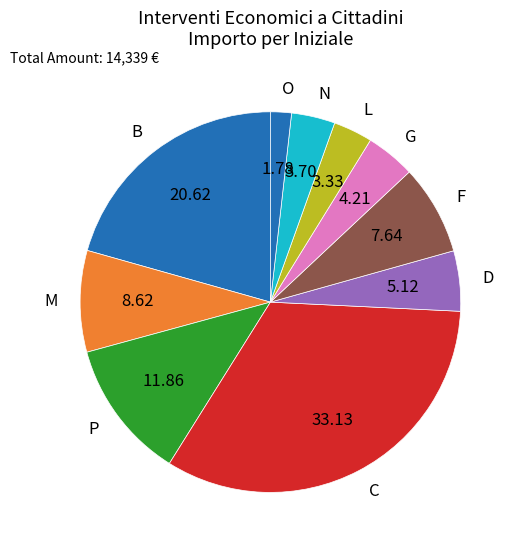

Does any single category account for the majority?

No